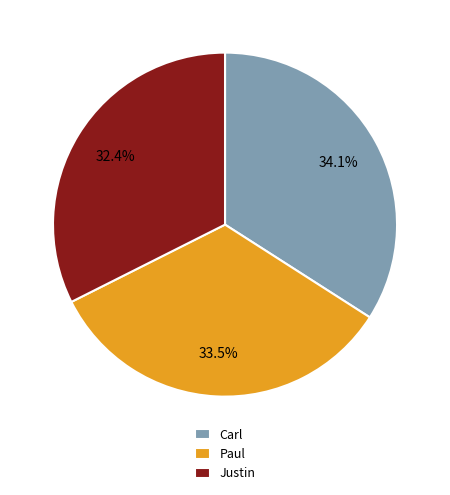

True or false: Carl accounts for 27% of the total.

False